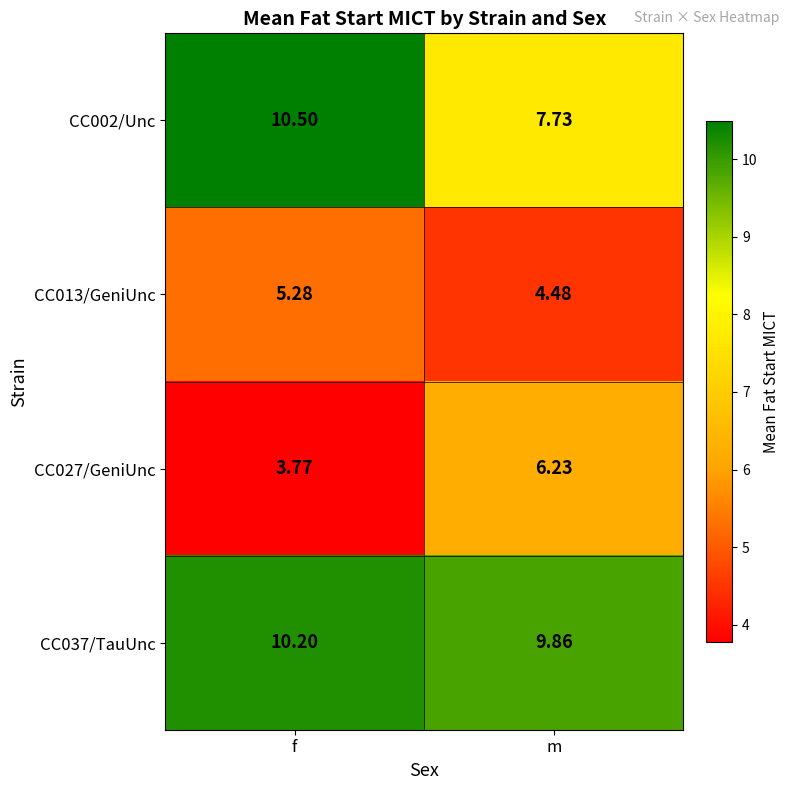

At which category is the sum across all series the highest?

f